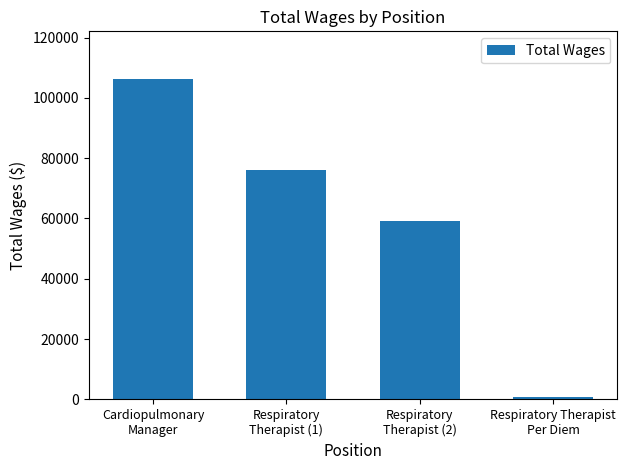

What is the ratio of the value at Respiratory
Therapist (2) to the value at Respiratory
Therapist (1)?

0.8